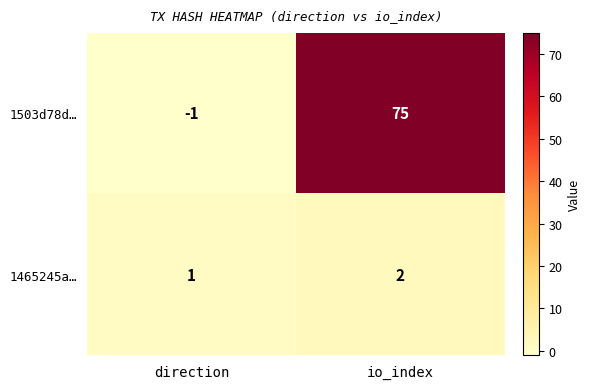

What is the spread (max minus min) of values at io_index?

73